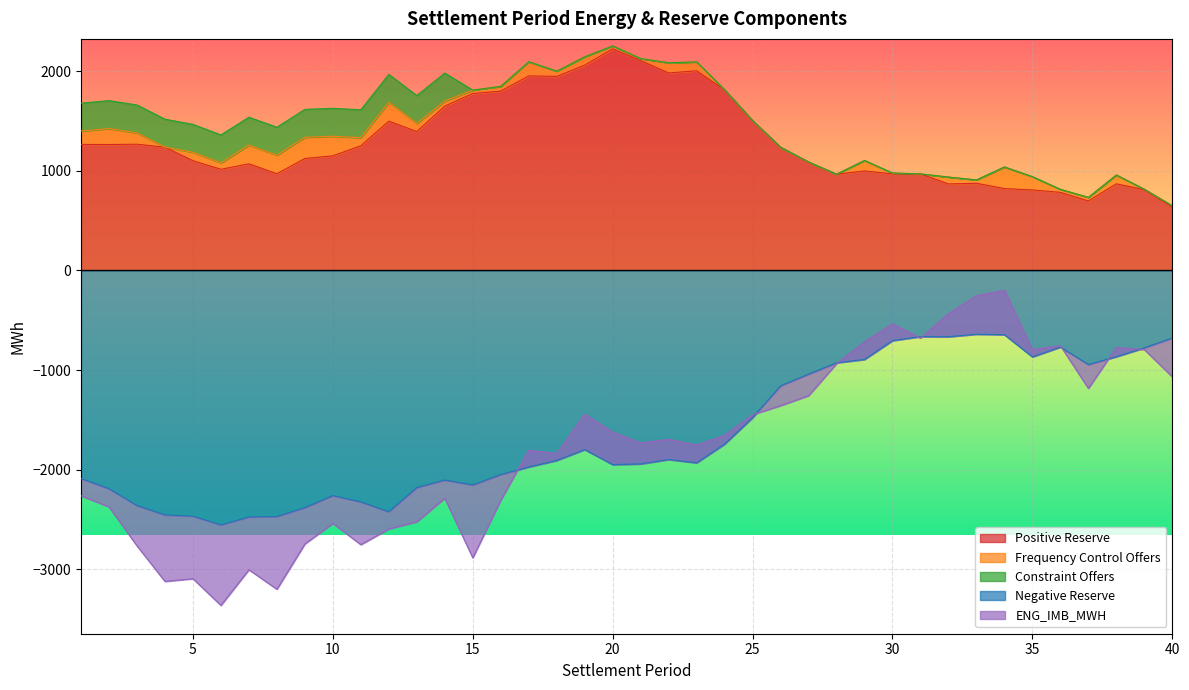

How many positive values does the Frequency Control Offers series have?

34